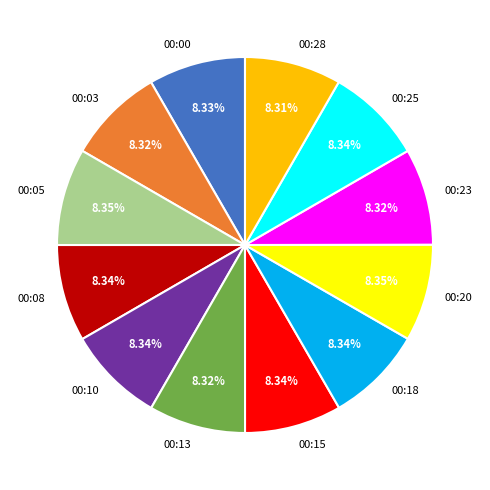

What is the ratio of the value at 00:28 to the value at 00:08?

1.0